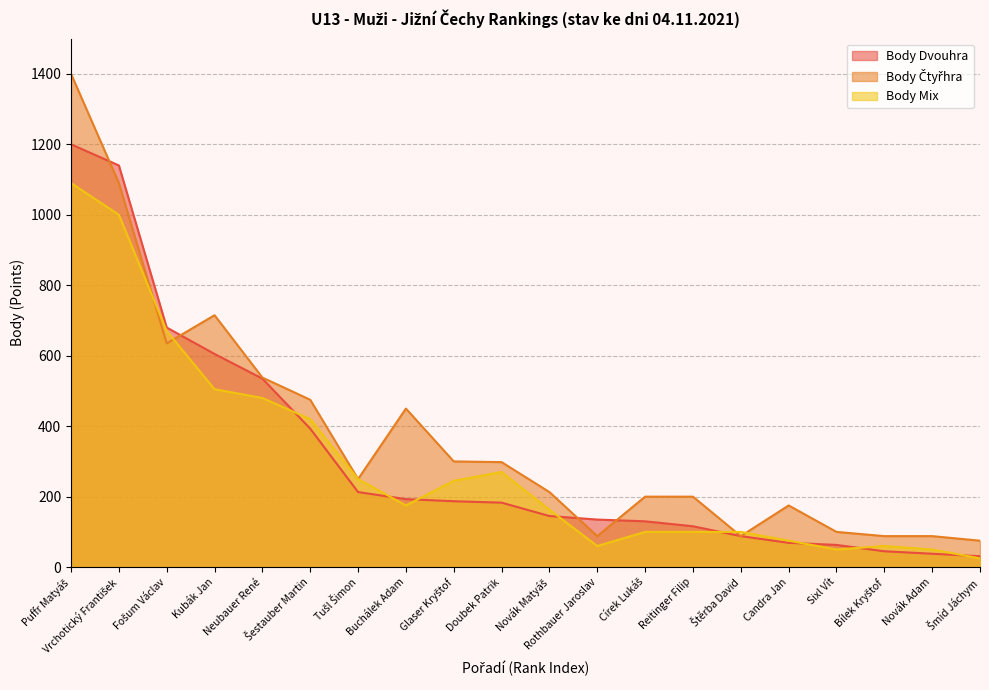

Reading left to right, extract all data points from this chart.

Body Dvouhra: Puffr Matyáš=1200	Vrchotický František=1140	Fošum Václav=680	Kubák Jan=605	Neubauer René=535	Šestauber Martin=393	Tušl Šimon=213	Buchálek Adam=193	Glaser Kryštof=187	Doubek Patrik=183	Novák Matyáš=145	Rothbauer Jaroslav=135	Círek Lukáš=130	Reitinger Filip=116	Štěrba David=88	Candra Jan=69	Sixl Vít=63	Bílek Kryštof=45	Novák Adam=38	Šmíd Jáchym=31
Body Čtyřhra: Puffr Matyáš=1400	Vrchotický František=1090	Fošum Václav=635	Kubák Jan=715	Neubauer René=538	Šestauber Martin=475	Tušl Šimon=250	Buchálek Adam=450	Glaser Kryštof=300	Doubek Patrik=298	Novák Matyáš=213	Rothbauer Jaroslav=88	Círek Lukáš=200	Reitinger Filip=200	Štěrba David=88	Candra Jan=175	Sixl Vít=100	Bílek Kryštof=88	Novák Adam=88	Šmíd Jáchym=75
Body Mix: Puffr Matyáš=1090	Vrchotický František=1000	Fošum Václav=670	Kubák Jan=505	Neubauer René=480	Šestauber Martin=420	Tušl Šimon=250	Buchálek Adam=175	Glaser Kryštof=245	Doubek Patrik=270	Novák Matyáš=163	Rothbauer Jaroslav=60	Círek Lukáš=100	Reitinger Filip=100	Štěrba David=100	Candra Jan=75	Sixl Vít=50	Bílek Kryštof=60	Novák Adam=50	Šmíd Jáchym=25